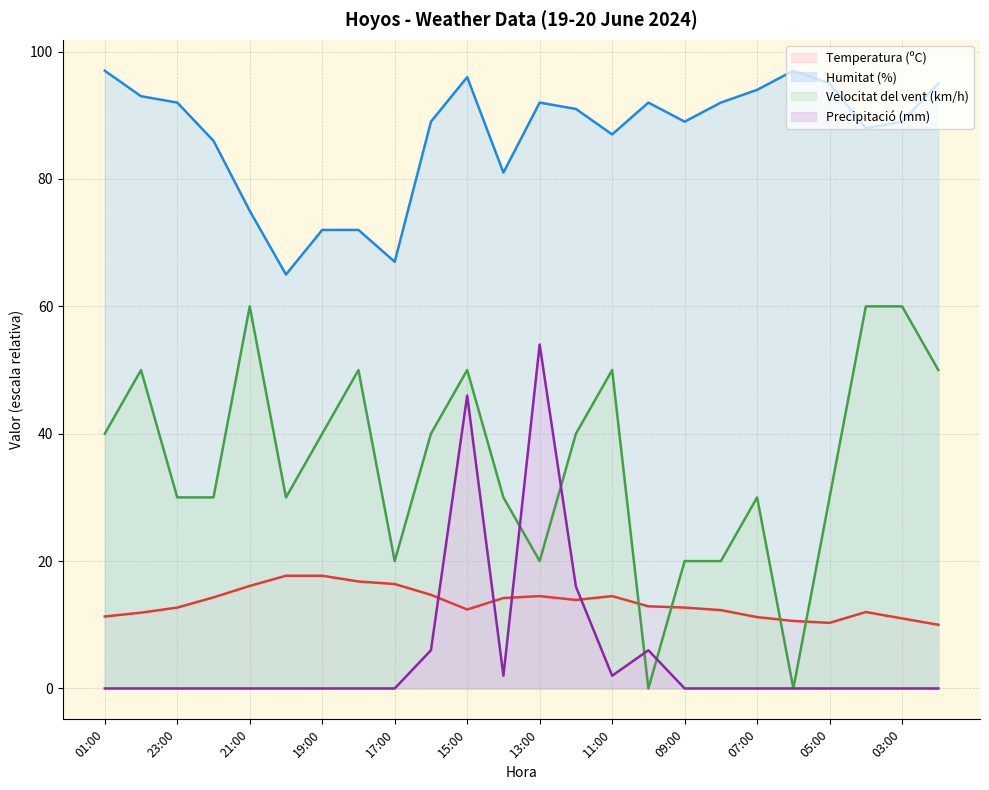

What is the total value across all series at 00:00?

154.9